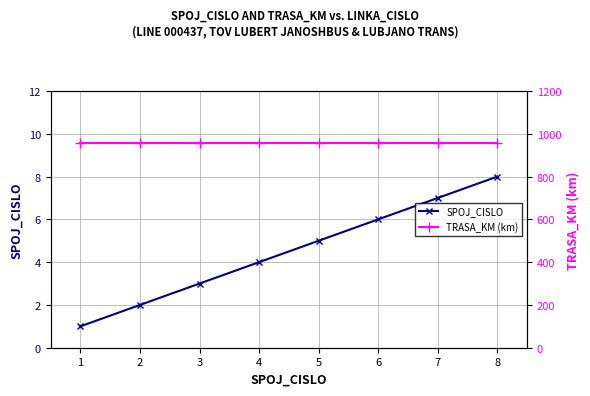

What are all the series names shown in the legend?

SPOJ_CISLO, TRASA_KM (km)